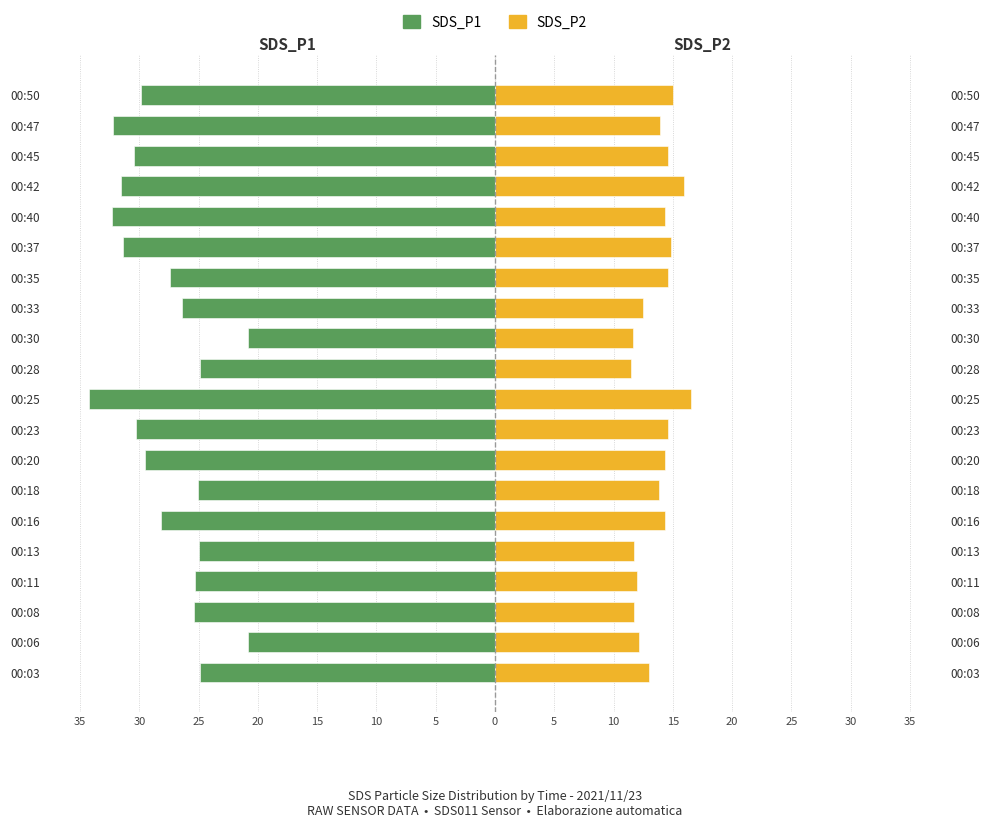

The value of SDS_P1 at 00:28 is -7.5. True or false?

False